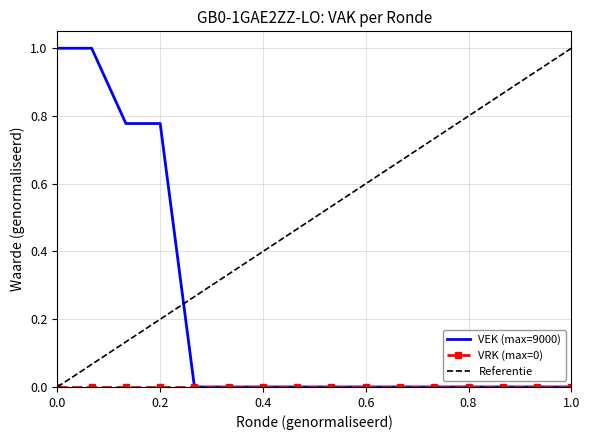

What is the highest value of the VEK (max=9000) series?

1.0